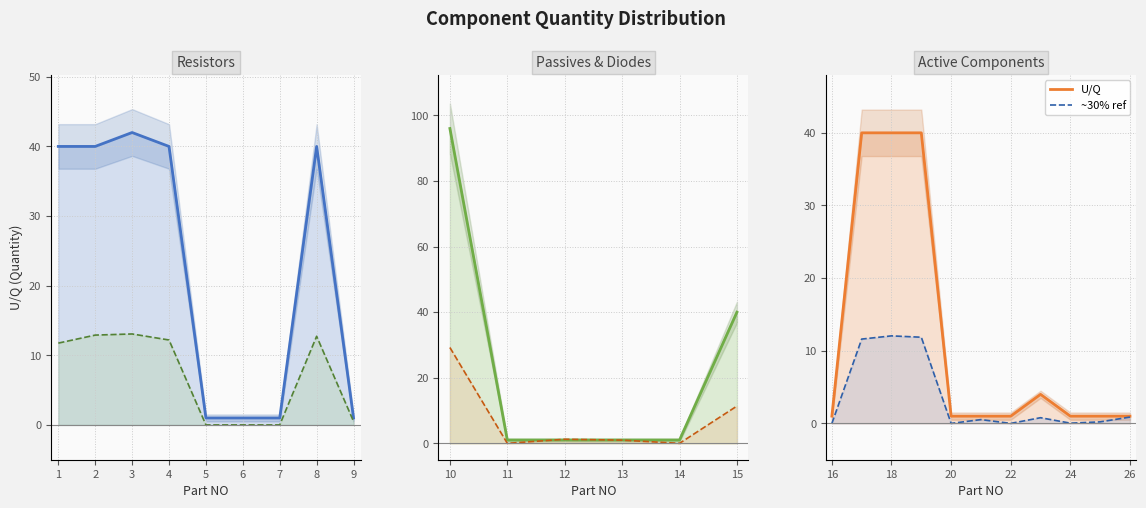

How many categories are shown in the chart?

11